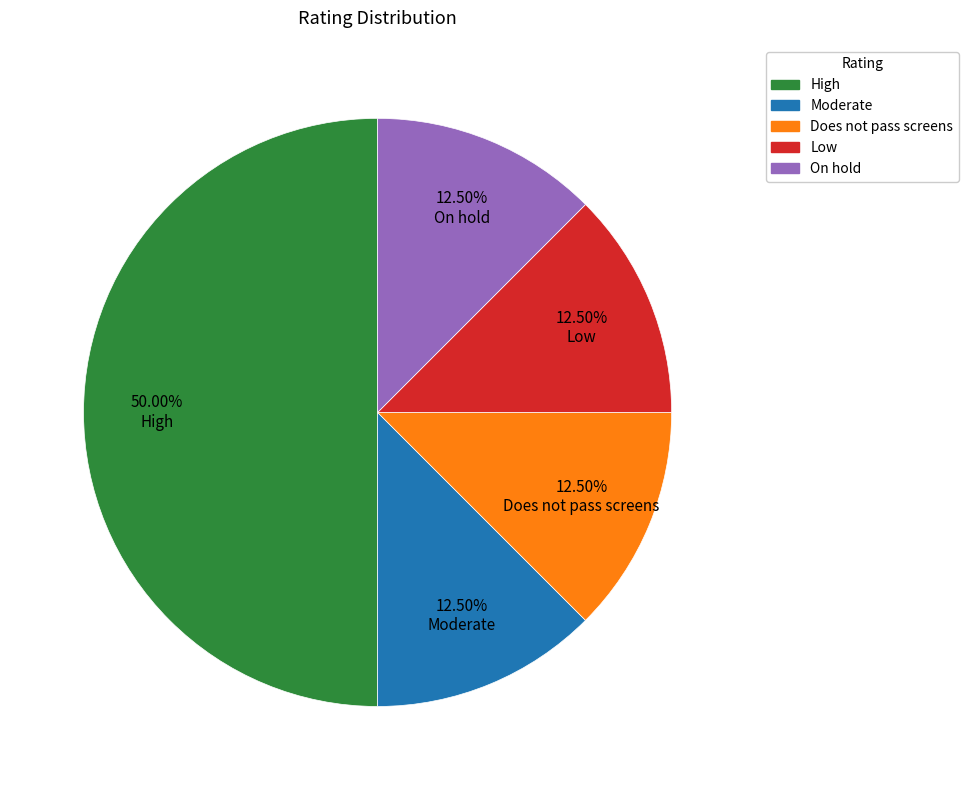

How many slices are in this pie chart?

5